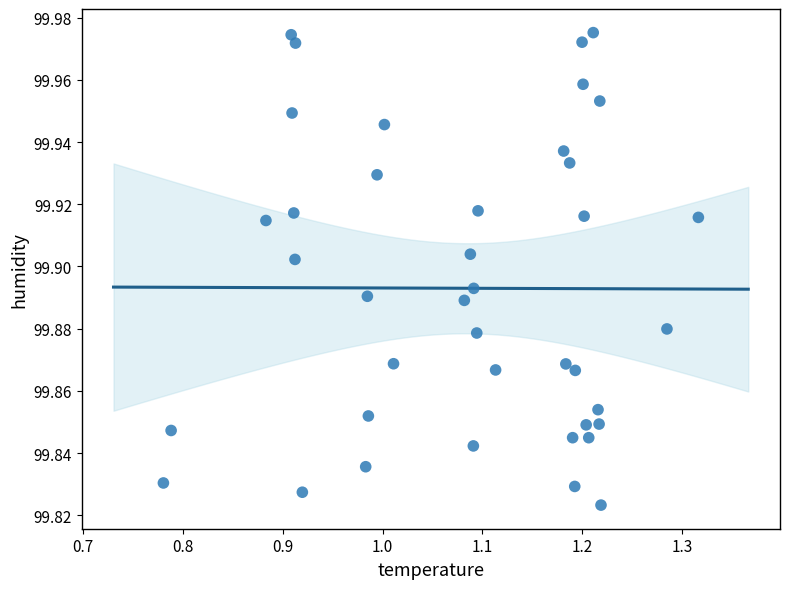

What is the range of X values (max minus min)?

0.5